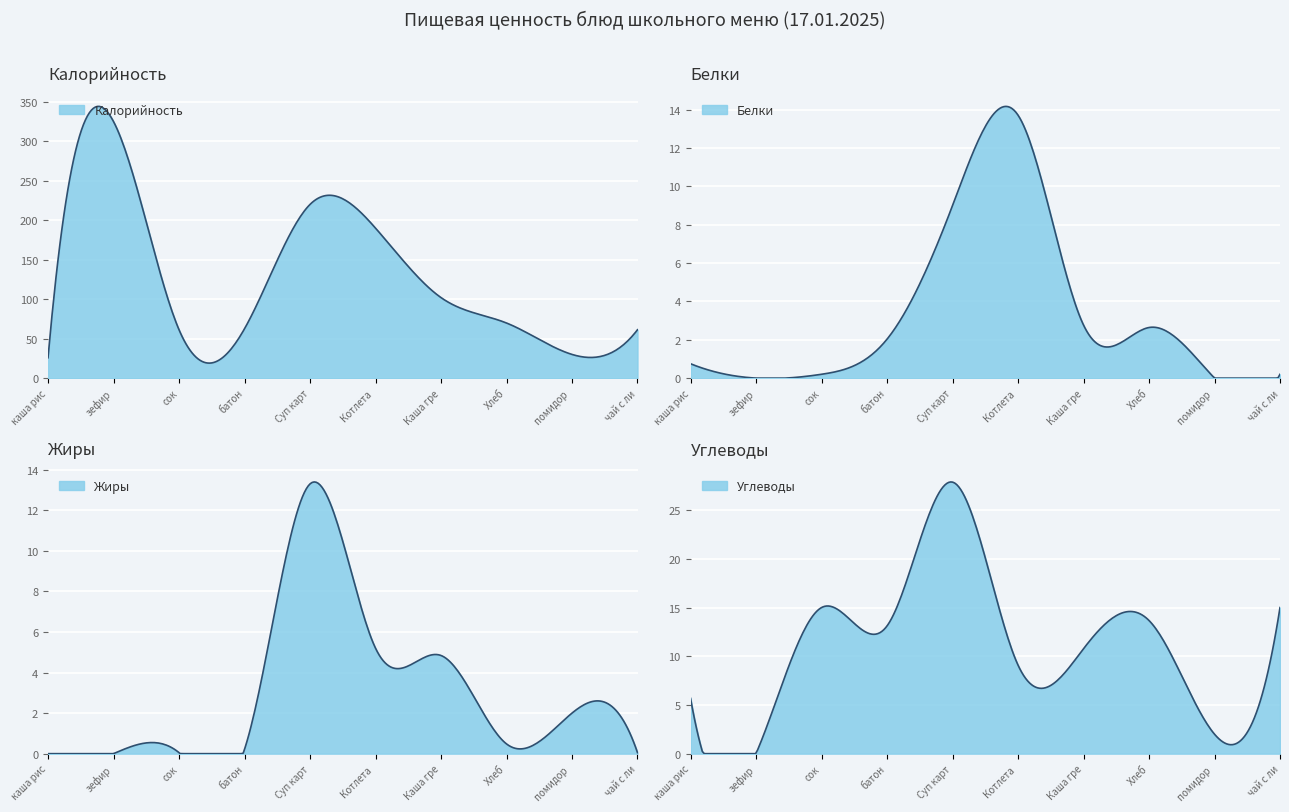

Count the number of categories in the chart.

10